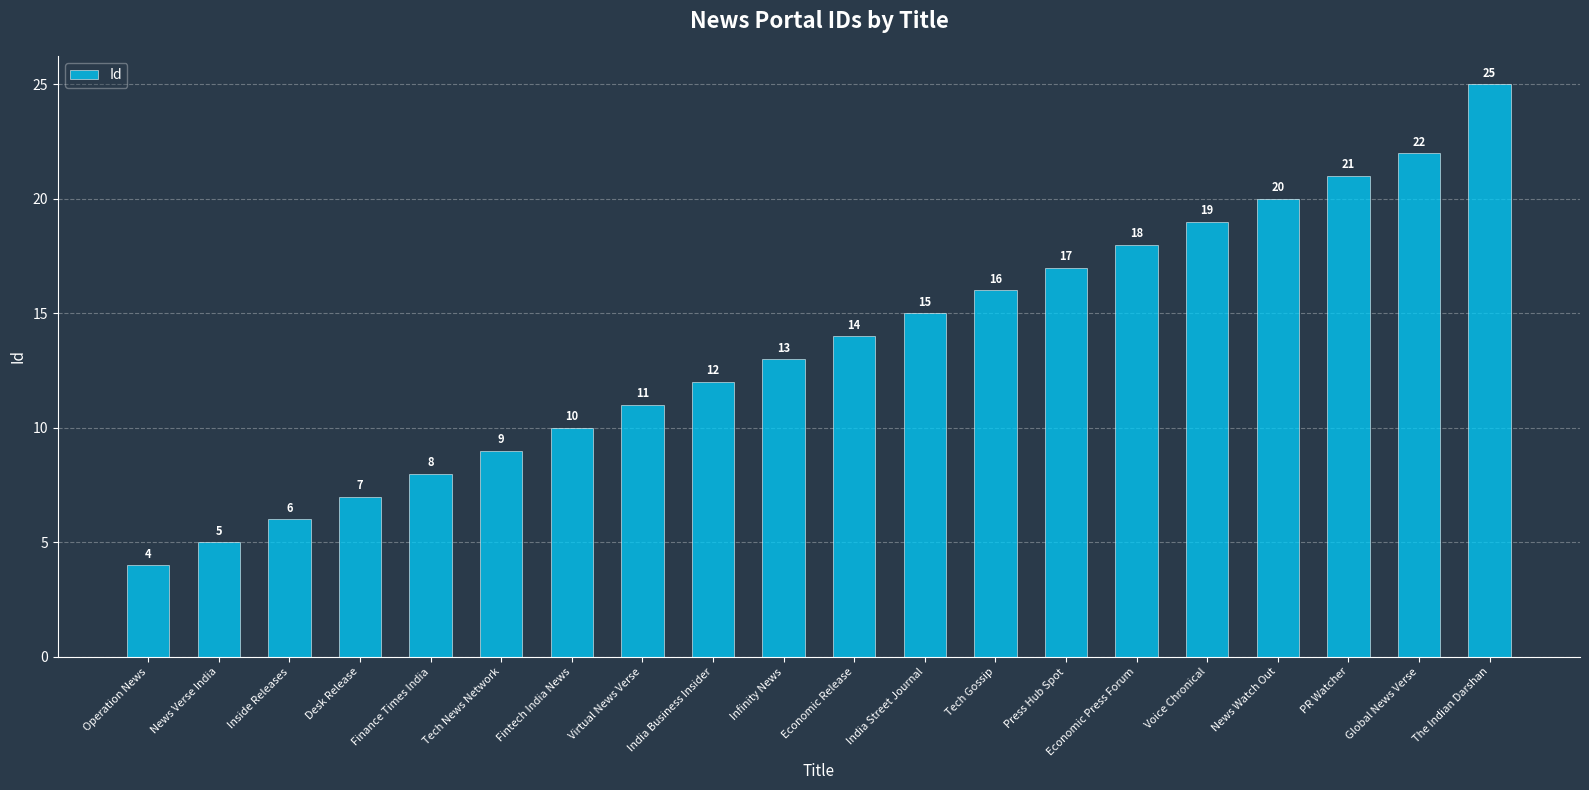

List the labels in order of value, largest first.

The Indian Darshan, Global News Verse, PR Watcher, News Watch Out, Voice Chronical, Economic Press Forum, Press Hub Spot, Tech Gossip, India Street Journal, Economic Release, Infinity News, India Business Insider, Virtual News Verse, Fintech India News, Tech News Network, Finance Times India, Desk Release, Inside Releases, News Verse India, Operation News